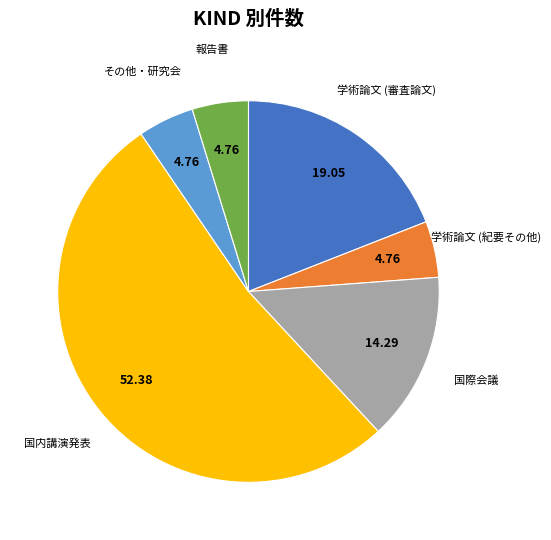

Is the sum of 学術論文 (紀要その他) and その他・研究会 greater than half?

No